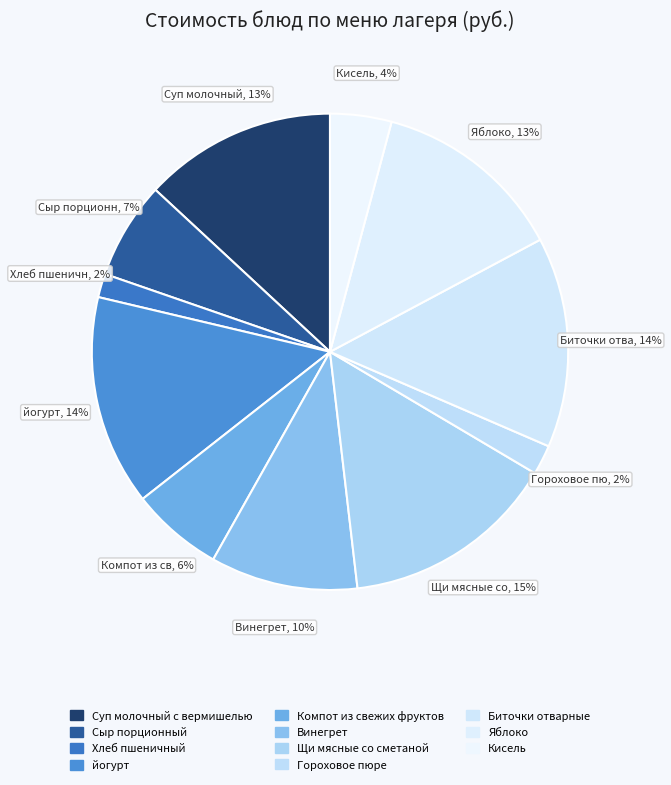

True or false: Кисель accounts for 1% of the total.

False